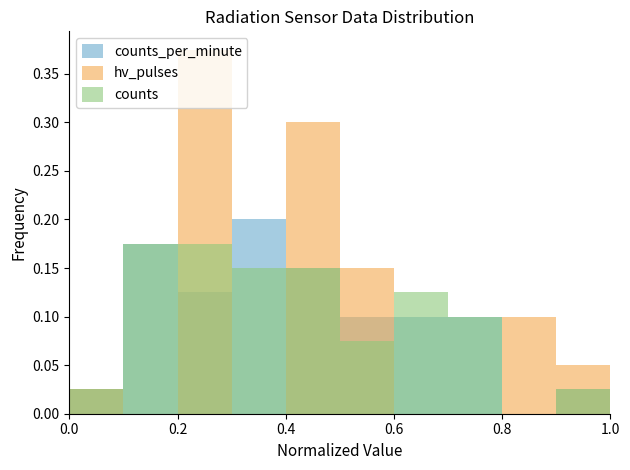

What is the label of the 9th bar from the right?

0.2